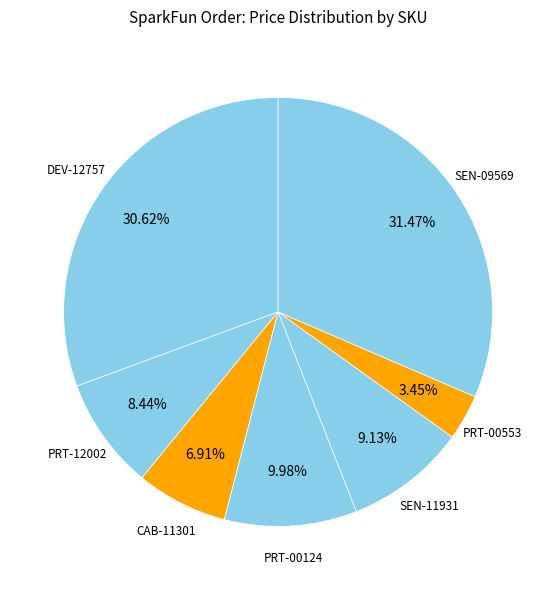

How many slices are in this pie chart?

7